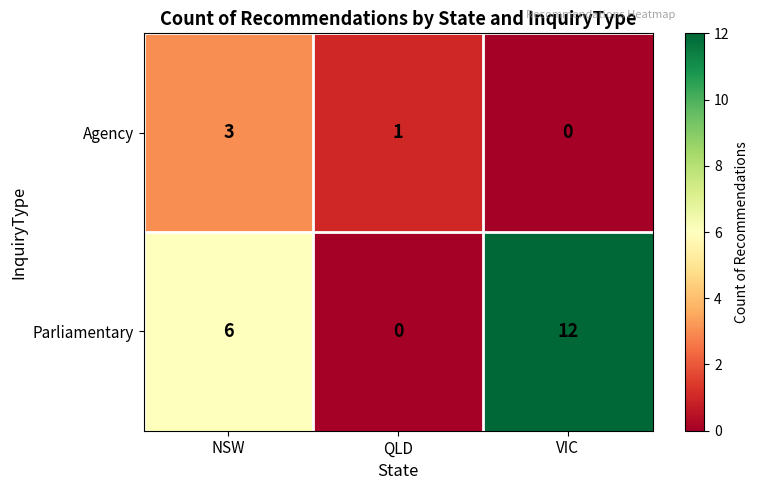

Rank the categories by Agency value from highest to lowest.

NSW, QLD, VIC